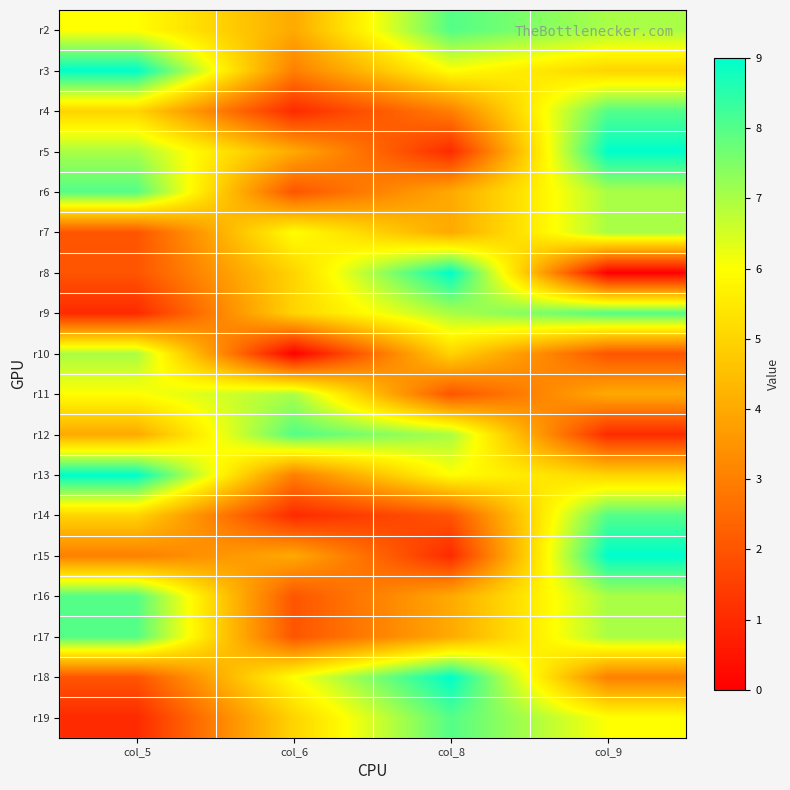

Reading left to right, transcribe all the data shown in this chart.

r2: col_5=6	col_6=4	col_8=8	col_9=7
r3: col_5=9	col_6=3	col_8=6	col_9=5
r4: col_5=5	col_6=1	col_8=3	col_9=8
r5: col_5=7	col_6=4	col_8=1	col_9=9
r6: col_5=8	col_6=2	col_8=4	col_9=7
r7: col_5=2	col_6=6	col_8=4	col_9=7
r8: col_5=2	col_6=5	col_8=9	col_9=0
r9: col_5=1	col_6=5	col_8=7	col_9=8
r10: col_5=7	col_6=0	col_8=5	col_9=2
r11: col_5=6	col_6=7	col_8=2	col_9=4
r12: col_5=4	col_6=8	col_8=7	col_9=1
r13: col_5=9	col_6=3	col_8=6	col_9=5
r14: col_5=5	col_6=1	col_8=2	col_9=8
r15: col_5=3	col_6=4	col_8=1	col_9=9
r16: col_5=8	col_6=2	col_8=4	col_9=7
r17: col_5=8	col_6=2	col_8=4	col_9=7
r18: col_5=2	col_6=6	col_8=9	col_9=3
r19: col_5=1	col_6=5	col_8=8	col_9=6